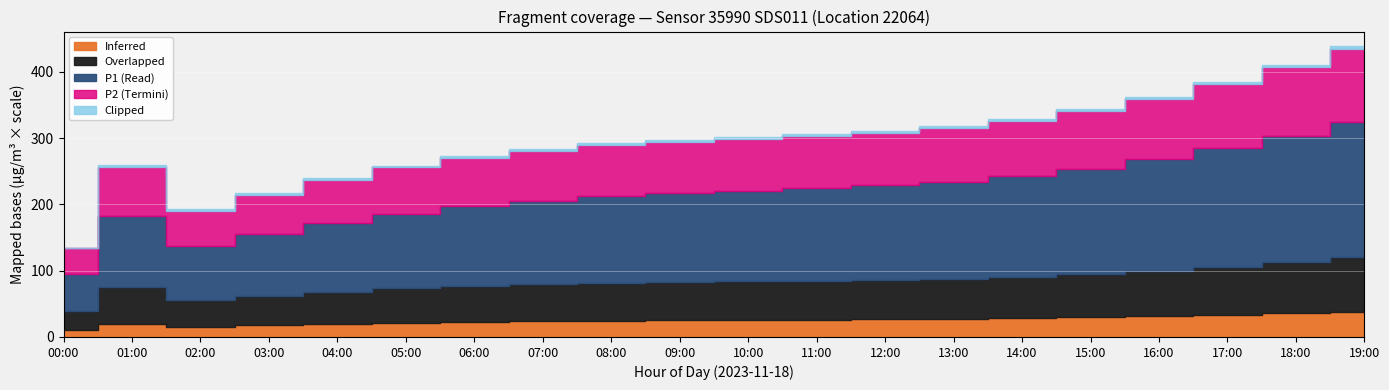

Which series changed the most between 00:00 and 16:00?

P1